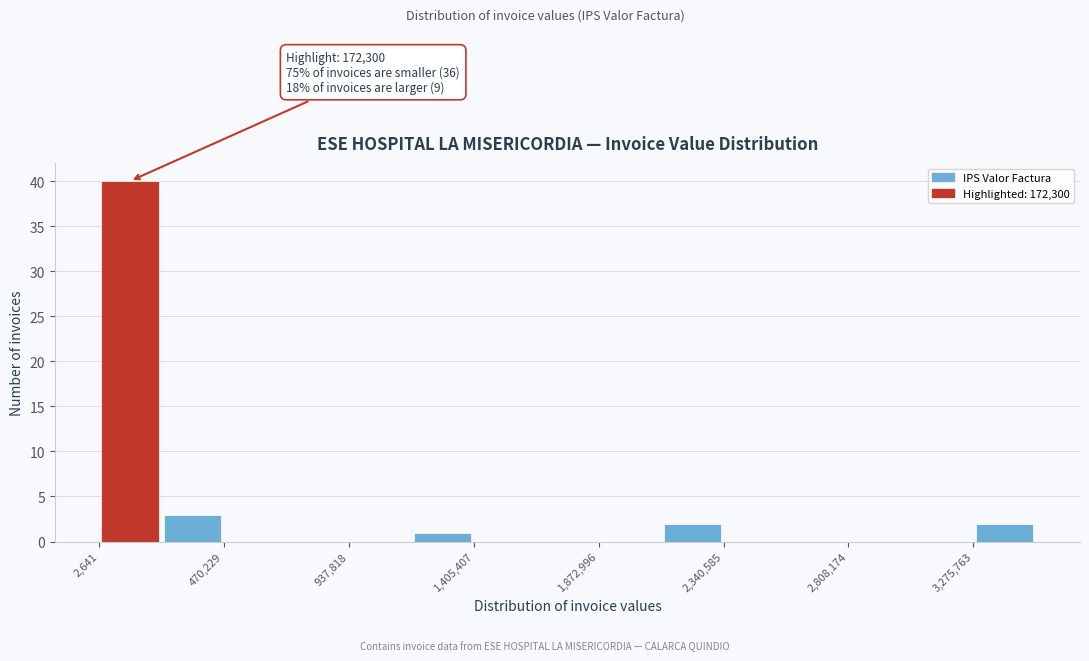

Over which range of the x-axis is the bar tallest?

0 to 250000